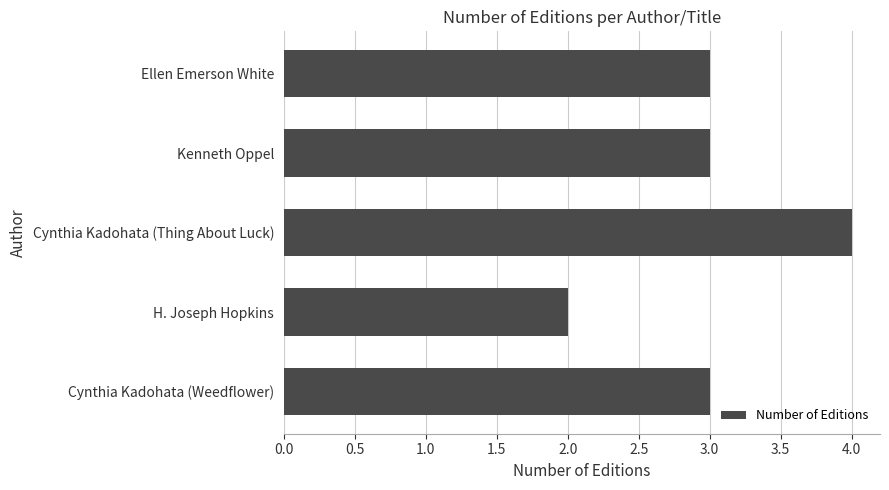

What is the difference between the maximum and minimum values?

2